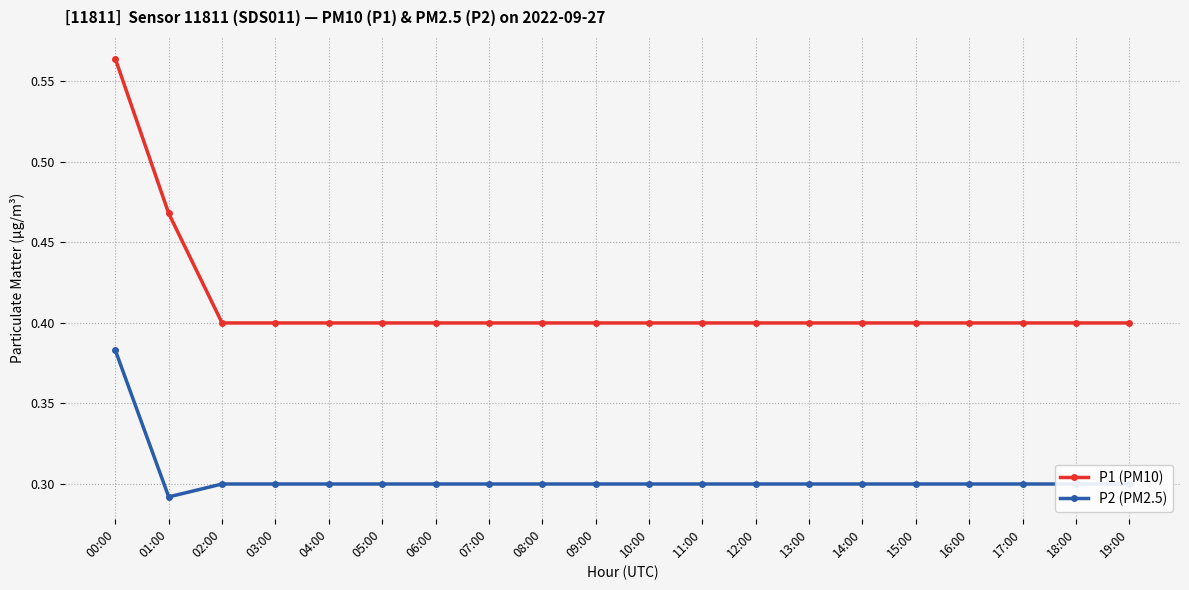

True or false: P2 (PM2.5) and P1 (PM10) intersect in this chart.

False